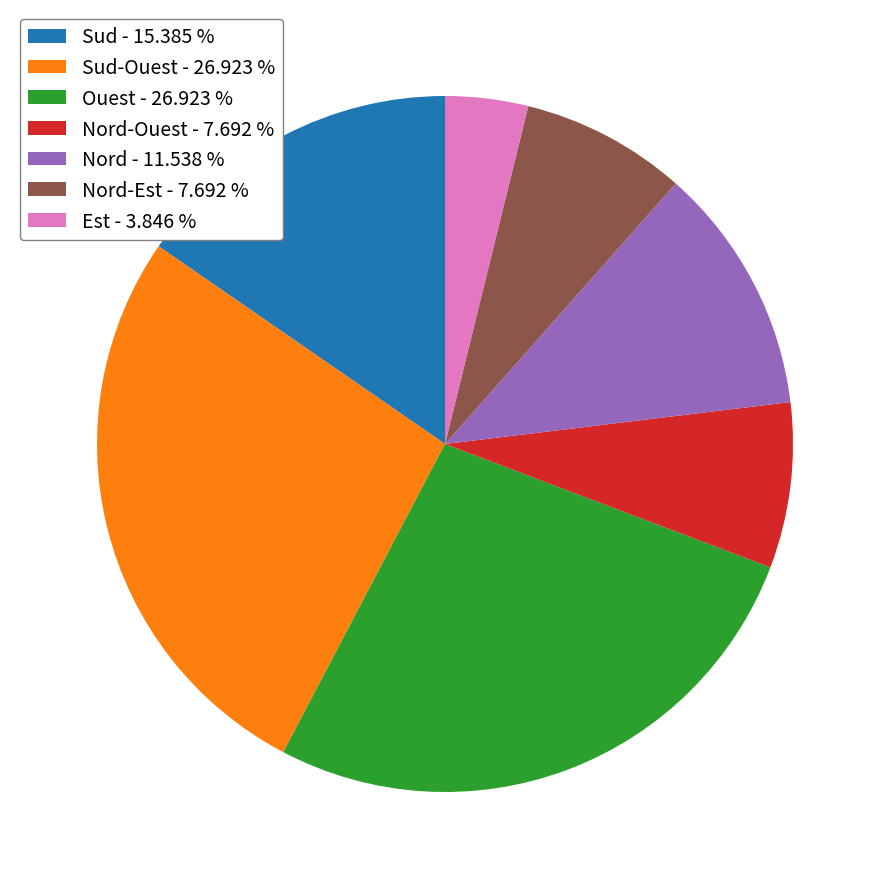

Between Nord-Est - 7.692 % and Ouest - 26.923 %, which is larger?

Ouest - 26.923 %